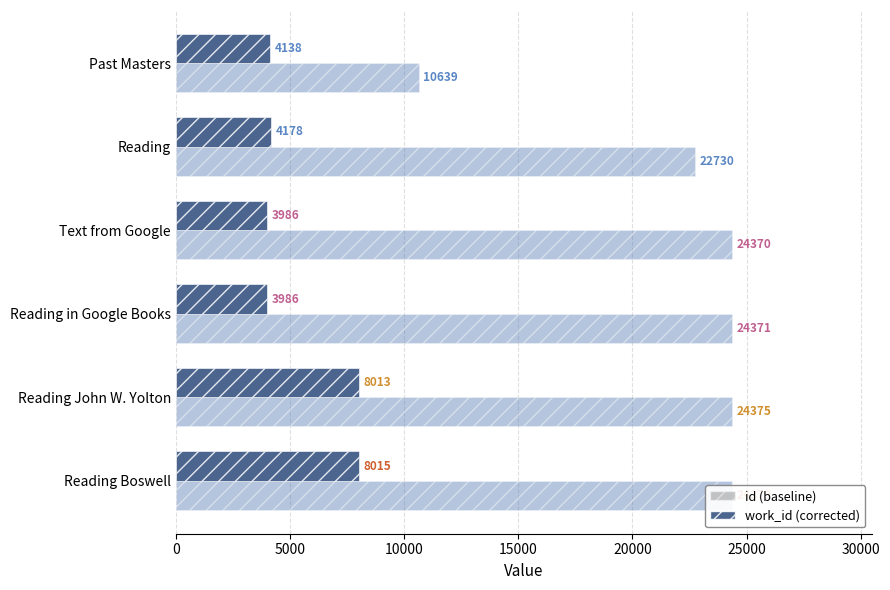

How many data points does each series have?

6